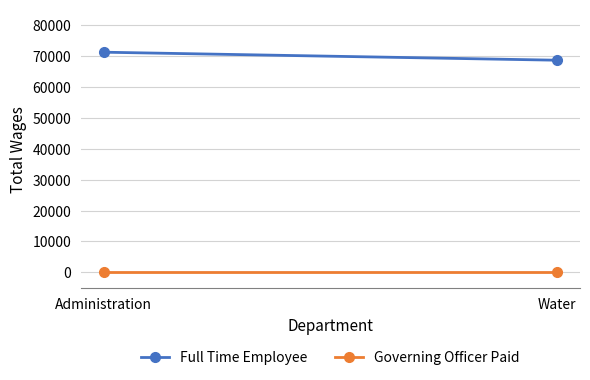

List the labels in order of Full Time Employee value, largest first.

Administration, Water